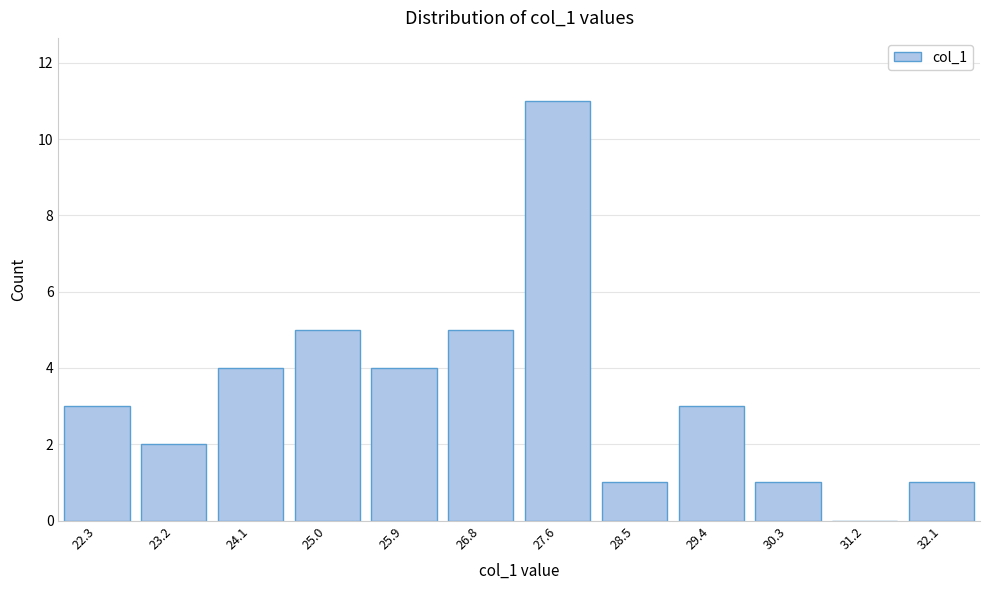

Reading left to right, transcribe all the data shown in this chart.

22.3=3	23.2=2	24.1=4	25.0=5	25.9=4	26.8=5	27.6=11	28.5=1	29.4=3	30.3=1	31.2=0	32.1=1